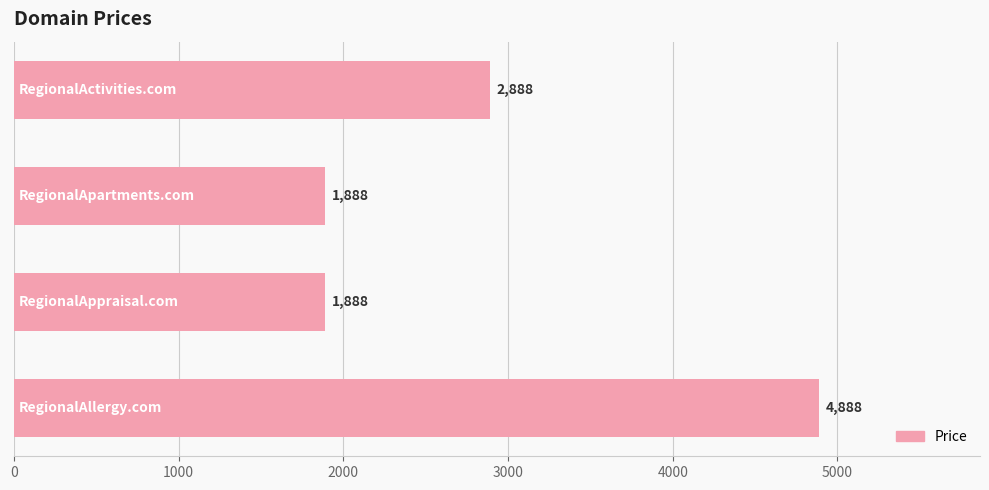

What is the minimum value shown in the chart?

1888